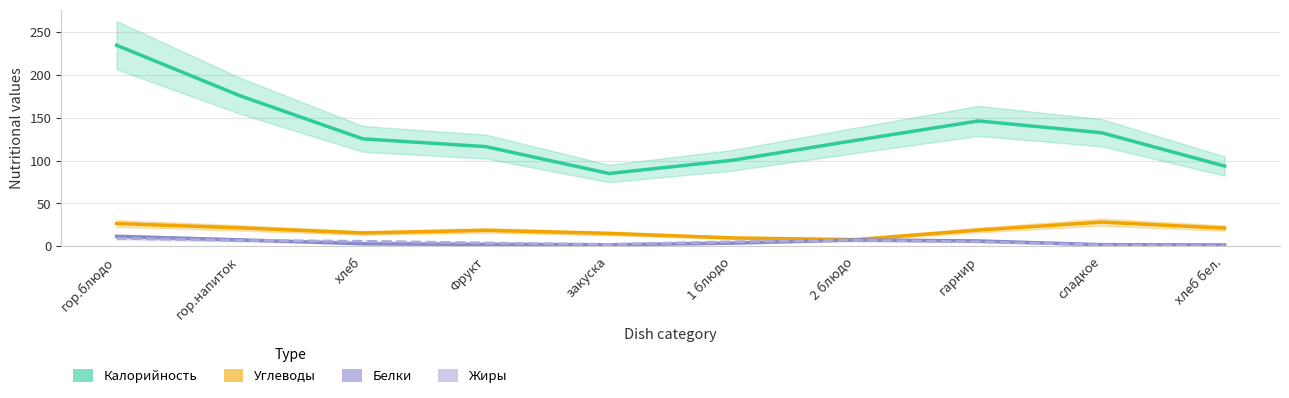

Rank the categories by Жиры value from highest to lowest.

гор.блюдо, 2 блюдо, гор.напиток, хлеб, 1 блюдо, гарнир, Фрукт, закуска, сладкое, хлеб бел.